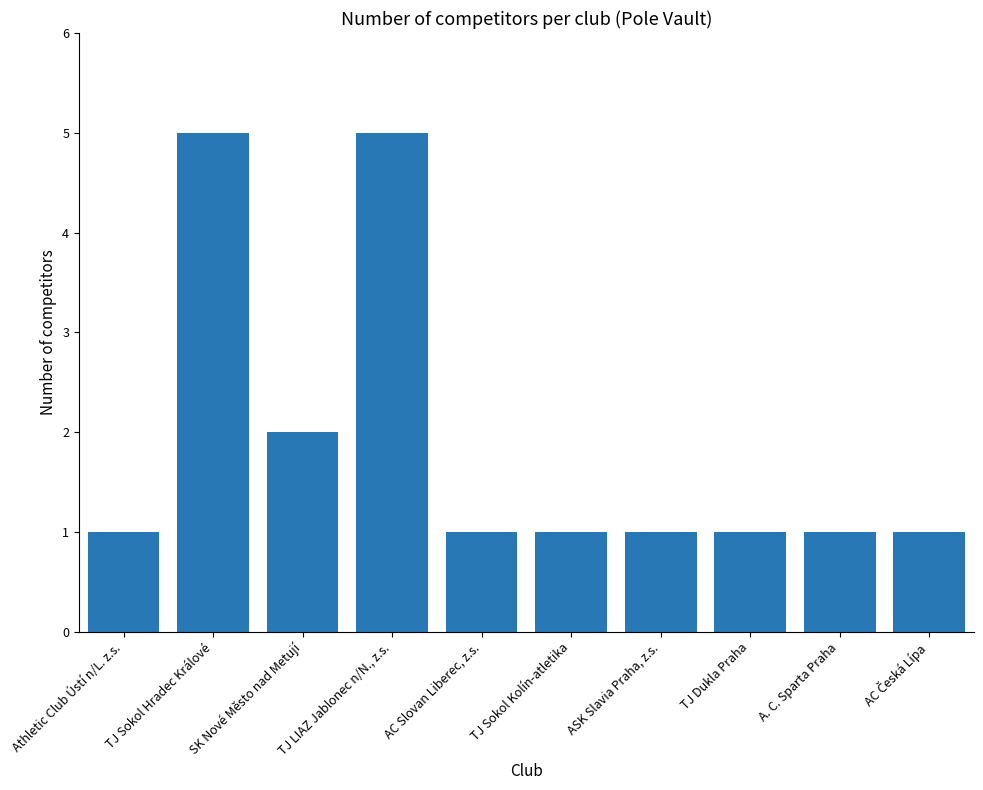

What is the difference between the second highest and second lowest values?

4